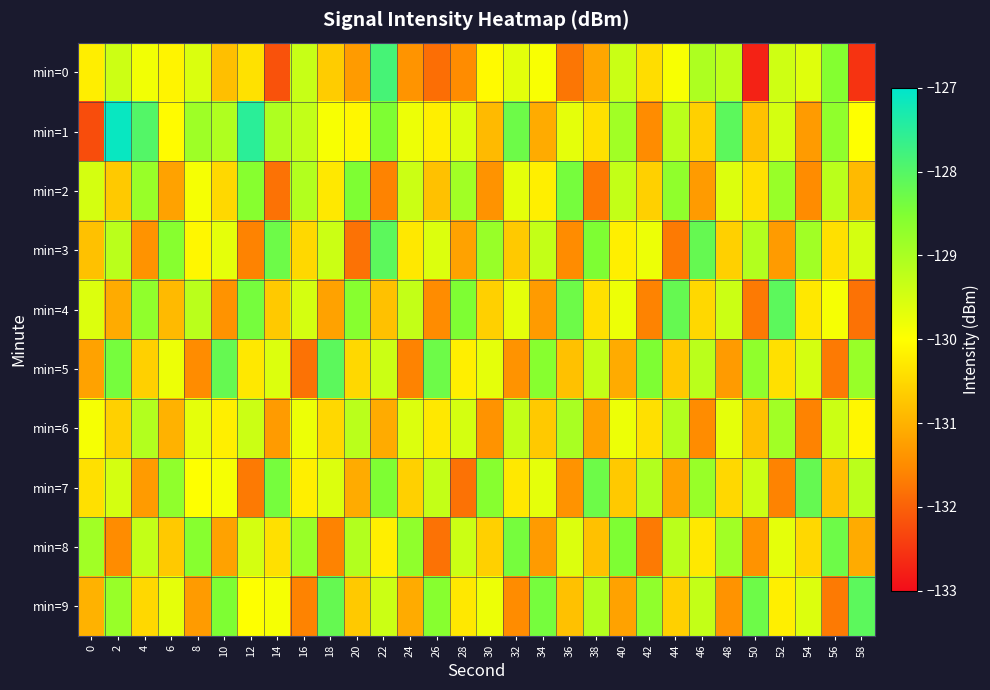

Rank the series at 36 from highest to lowest value.

min=4, min=2, min=6, min=8, min=1, min=5, min=9, min=7, min=3, min=0